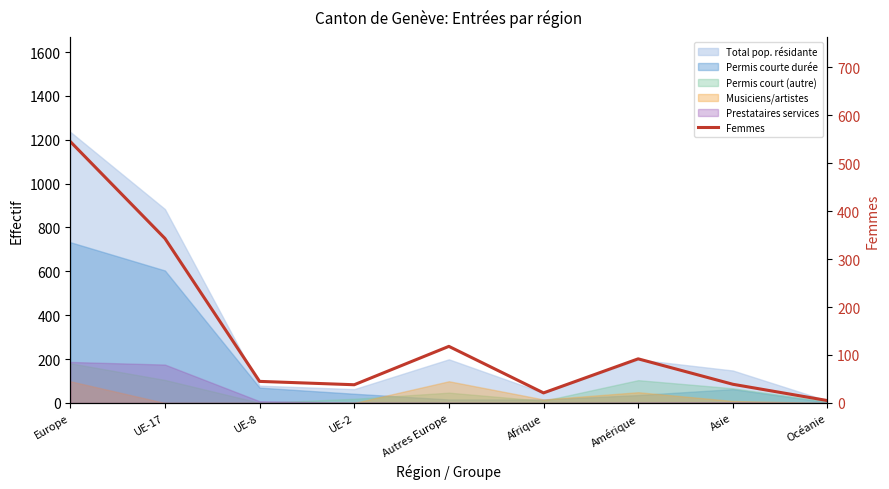

How many interior local peaks (higher than both neighbors) does the data have?

2